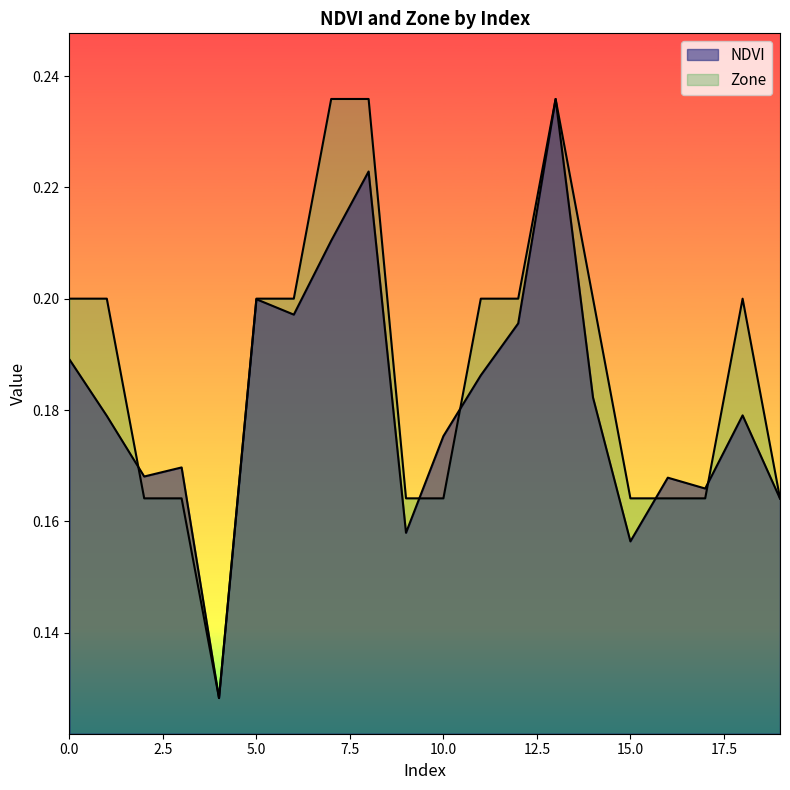

Rank the series by their maximum value, from lowest to highest.

NDVI, Zone